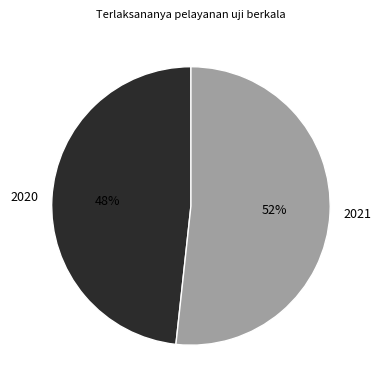

Which slice represents more than half of the pie?

2021